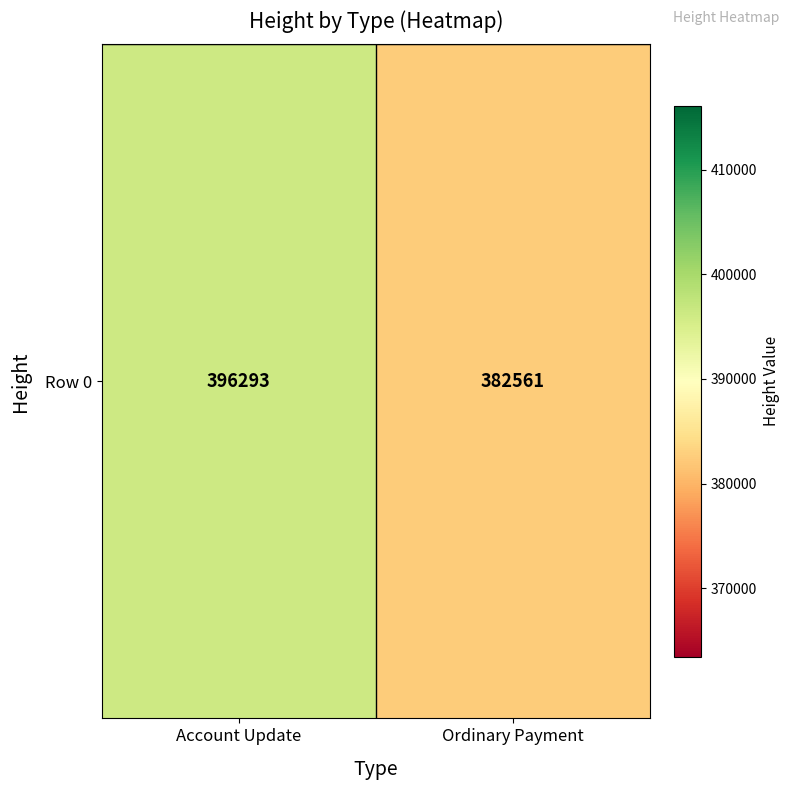

How many data points are less than 396293?

1